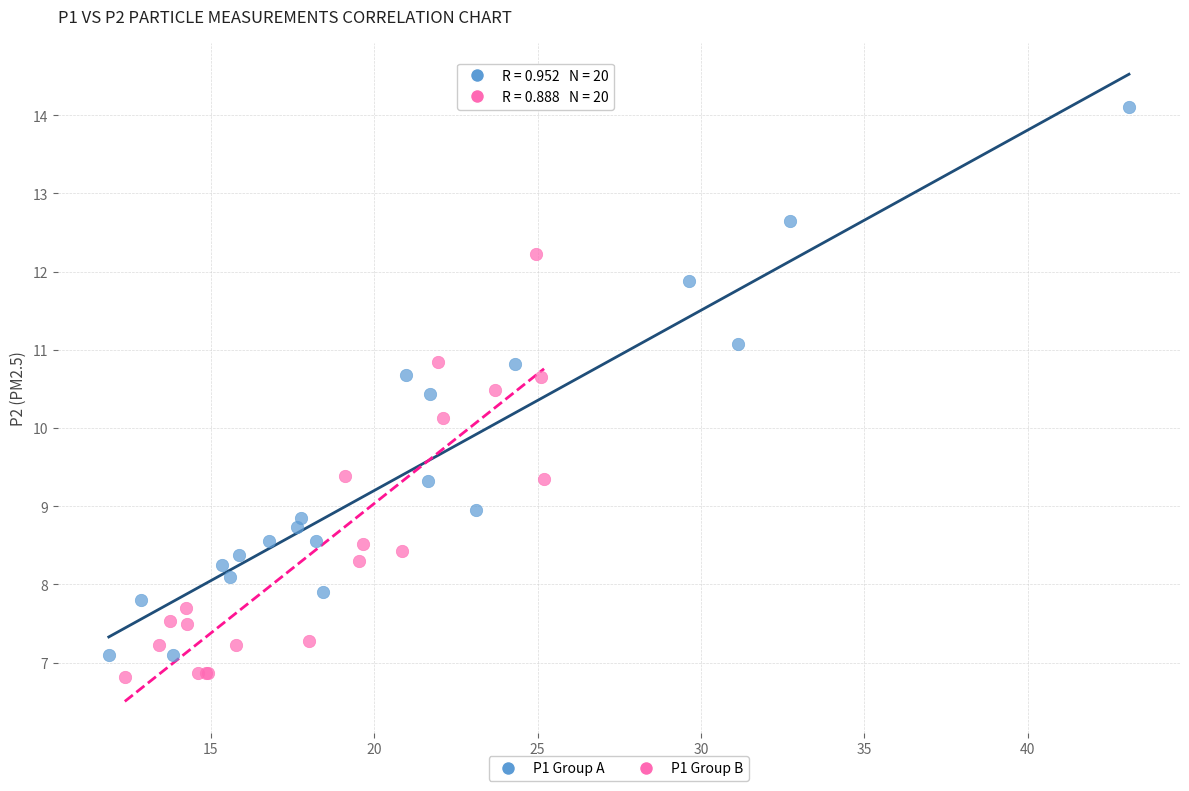

Which series contains the highest Y value?

P1 Group A